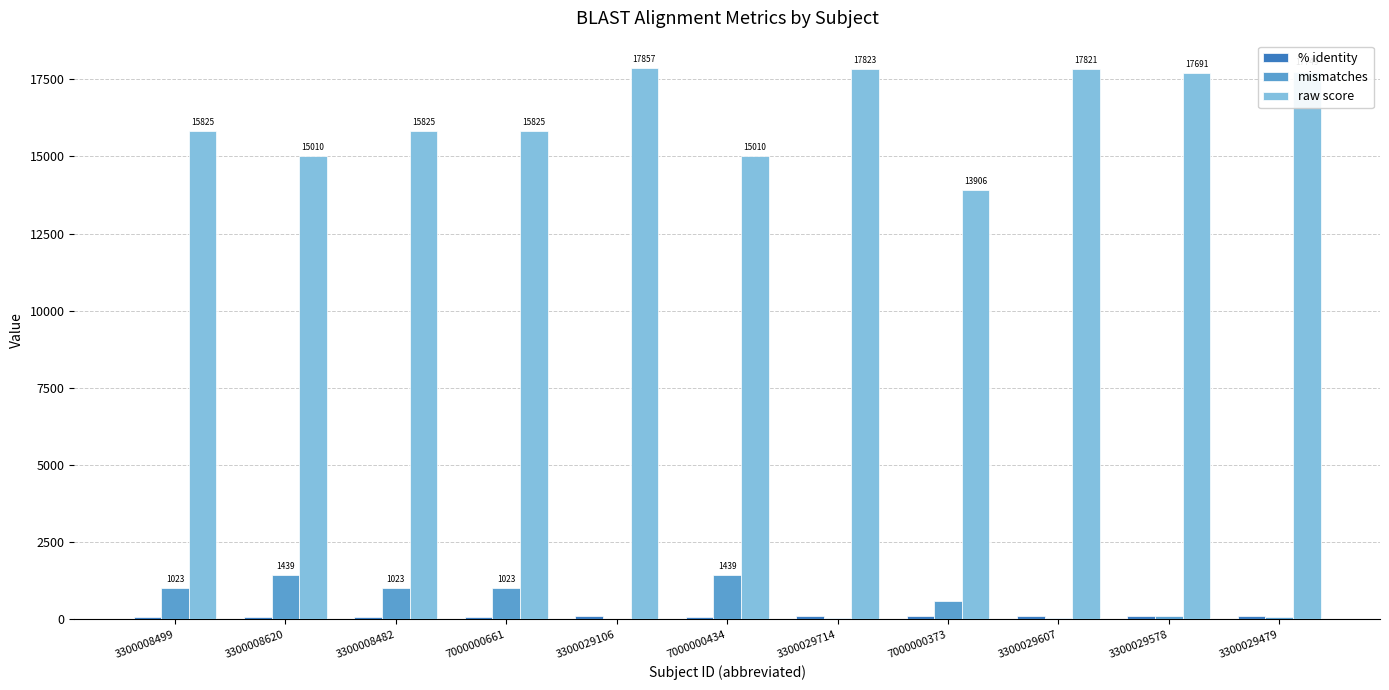

What is the sum of all mismatches values?

6825.0